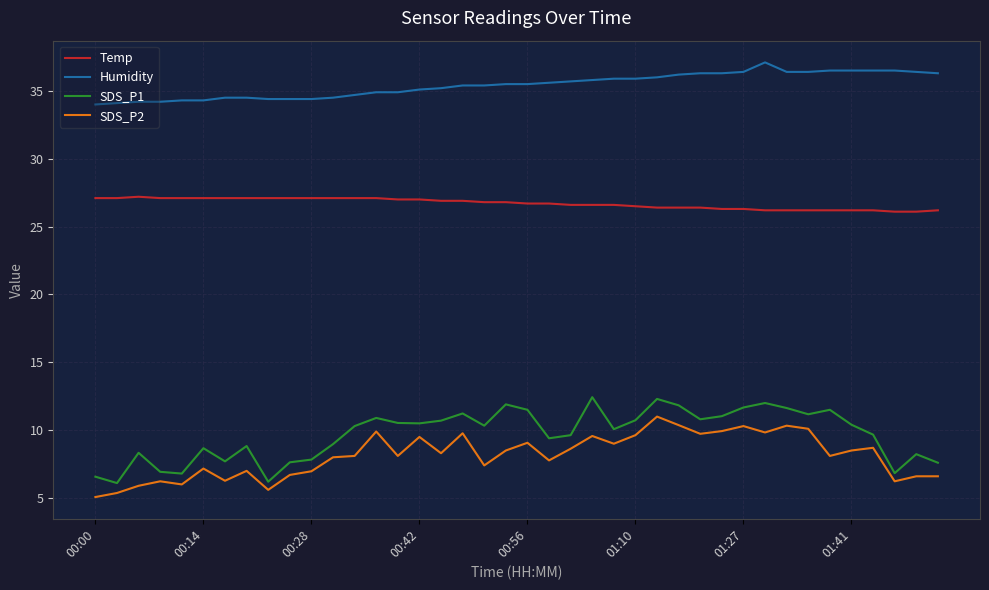

What is the difference between the maximum and minimum values in the Humidity series?

3.1